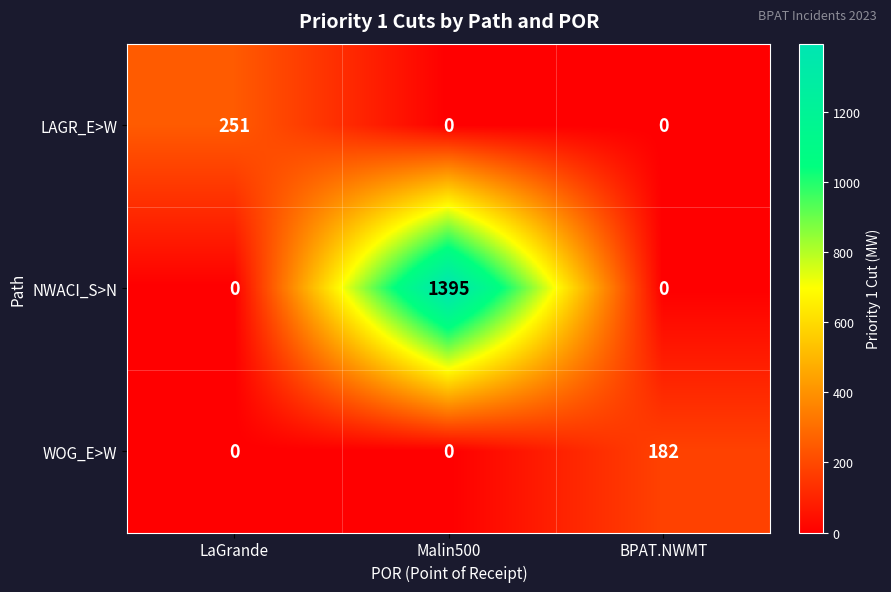

At which label does LAGR_E>W reach its peak?

LaGrande